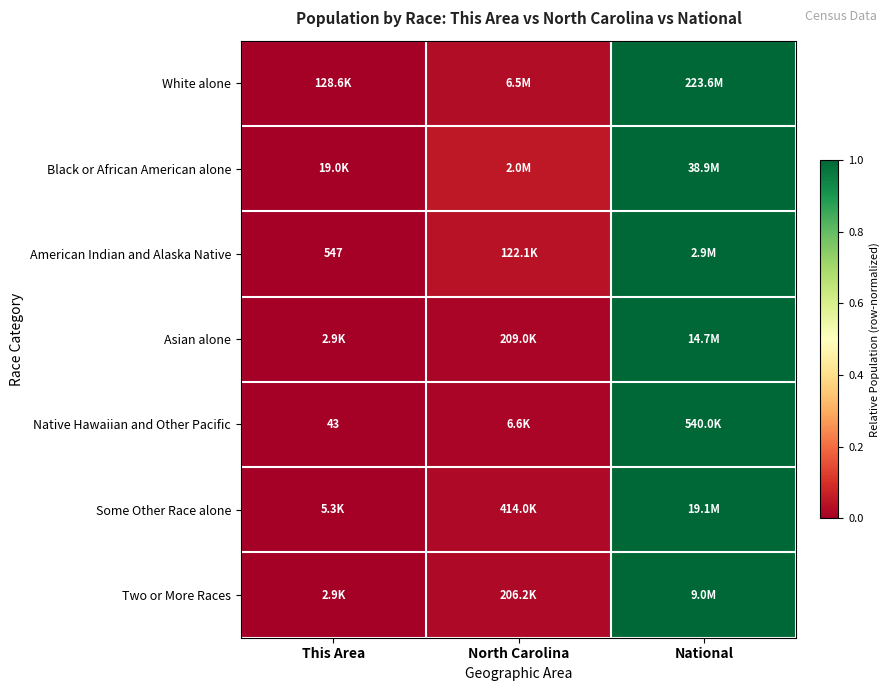

Which has a higher value, National or North Carolina?

National